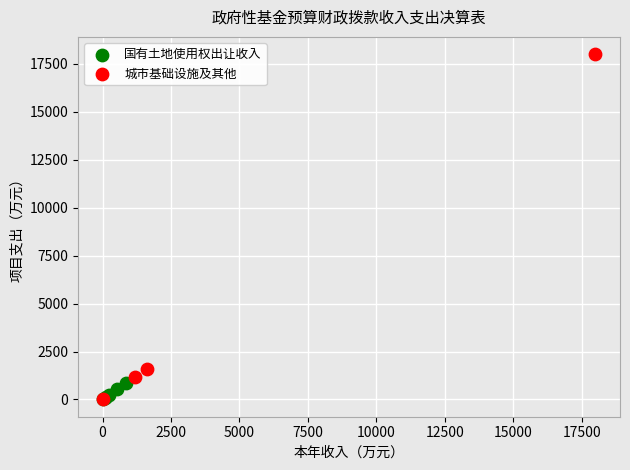

Which series has the largest Y range (max minus min)?

城市基础设施及其他